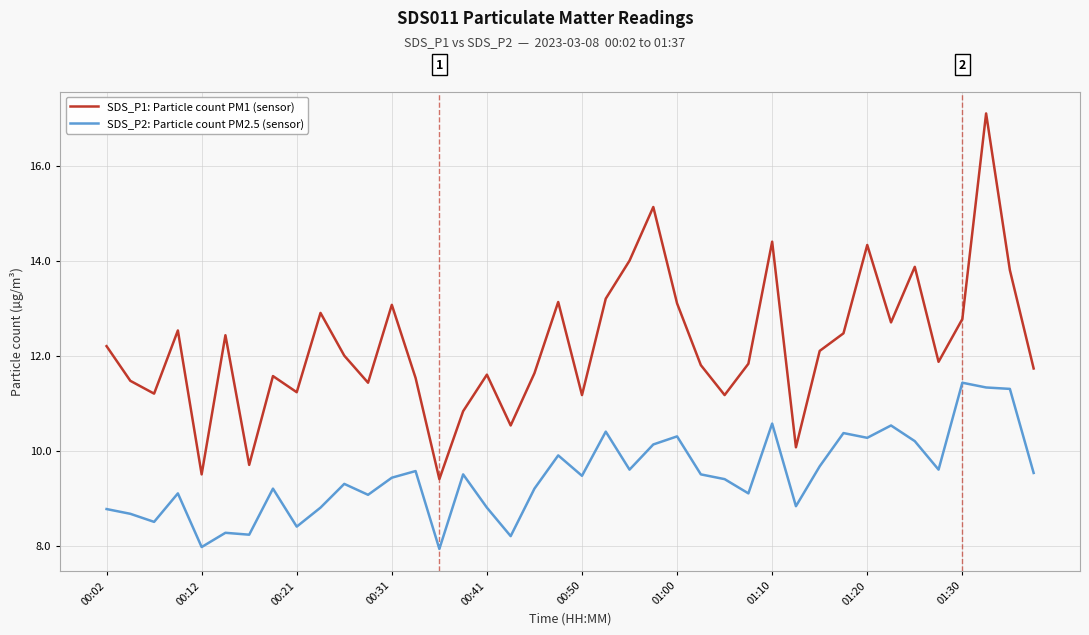

True or false: SDS_P2: Particle count PM2.5 (sensor) and SDS_P1: Particle count PM1 (sensor) intersect in this chart.

False